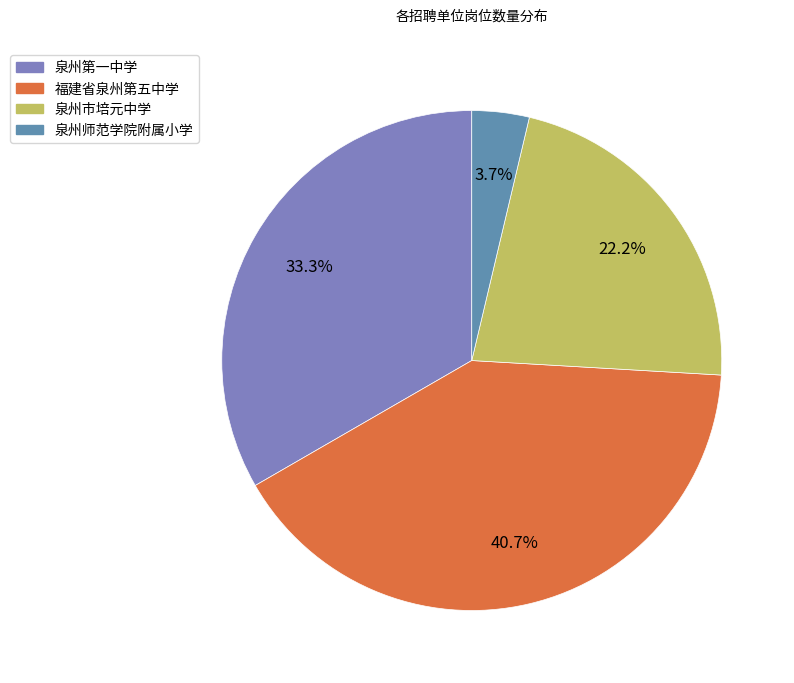

Is there a majority slice in this chart?

No